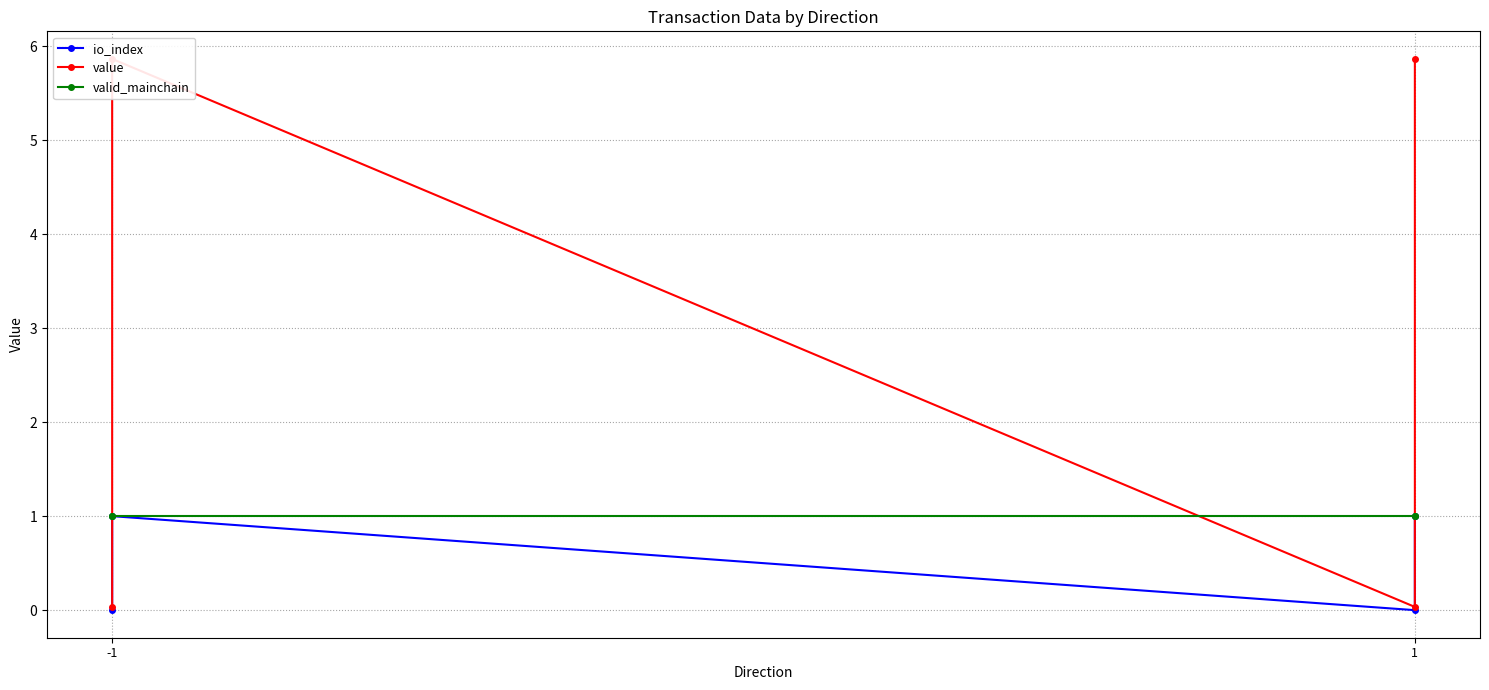

What is the average value of the valid_mainchain series?

1.0